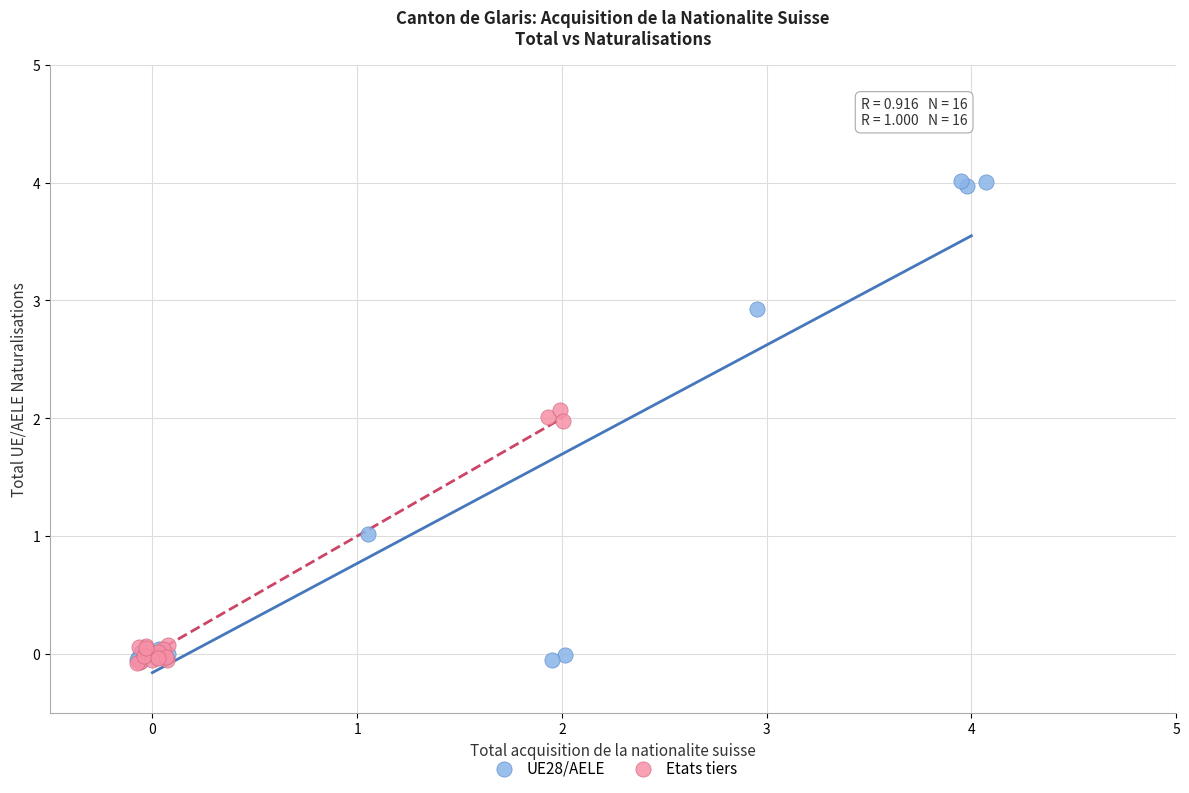

Which series has the largest Y range (max minus min)?

UE28/AELE